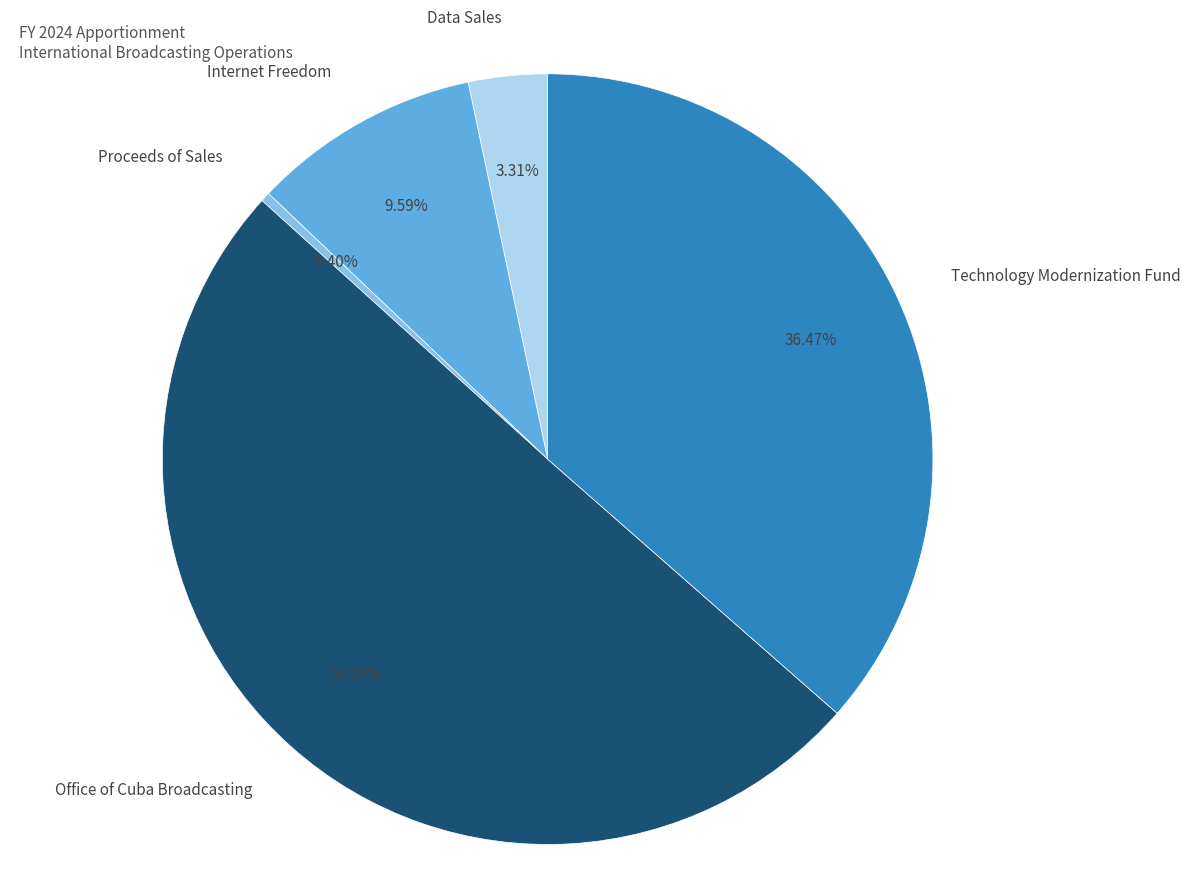

To the nearest percent, what percentage of the pie is Office of Cuba Broadcasting?

50%